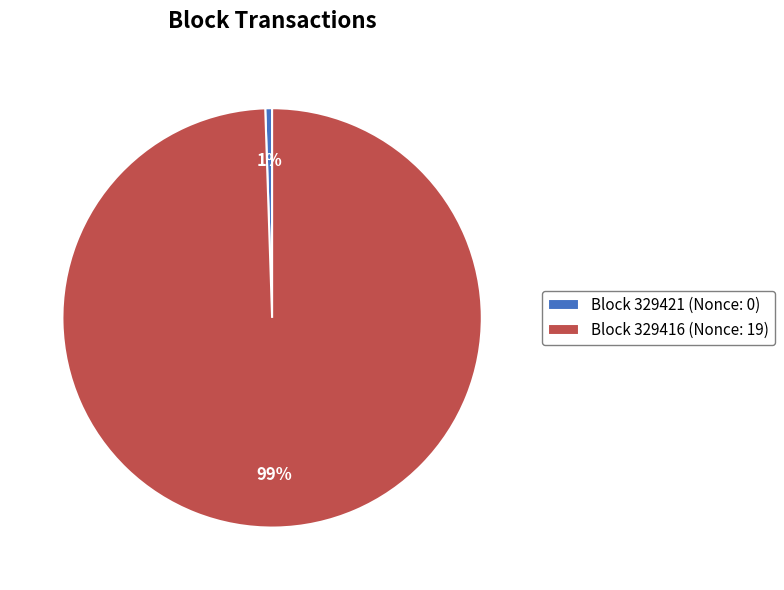

What is the largest slice in the pie chart?

Block 329416 (Nonce: 19)